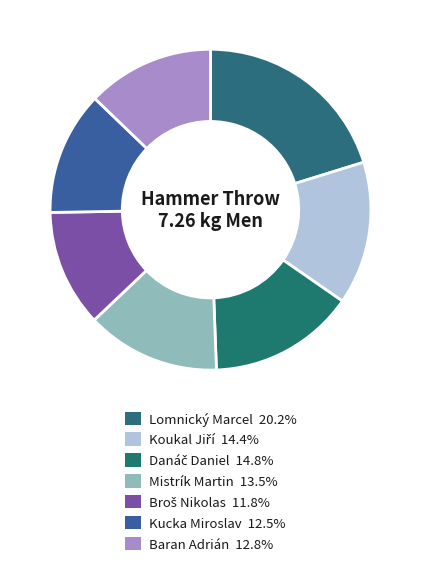

How many segments does this pie chart have?

7